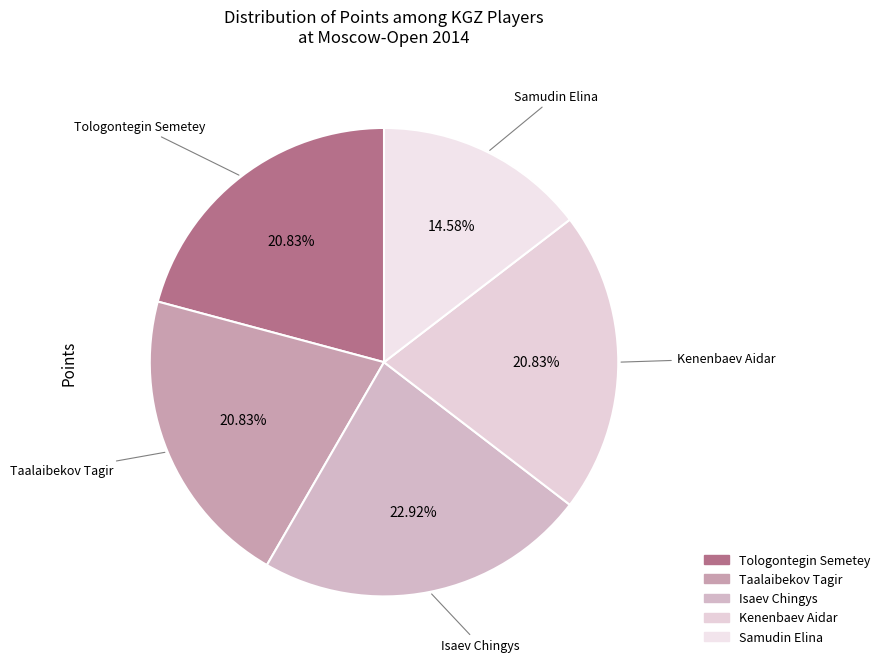

What portion of the pie excludes Taalaibekov Tagir?

79.2%